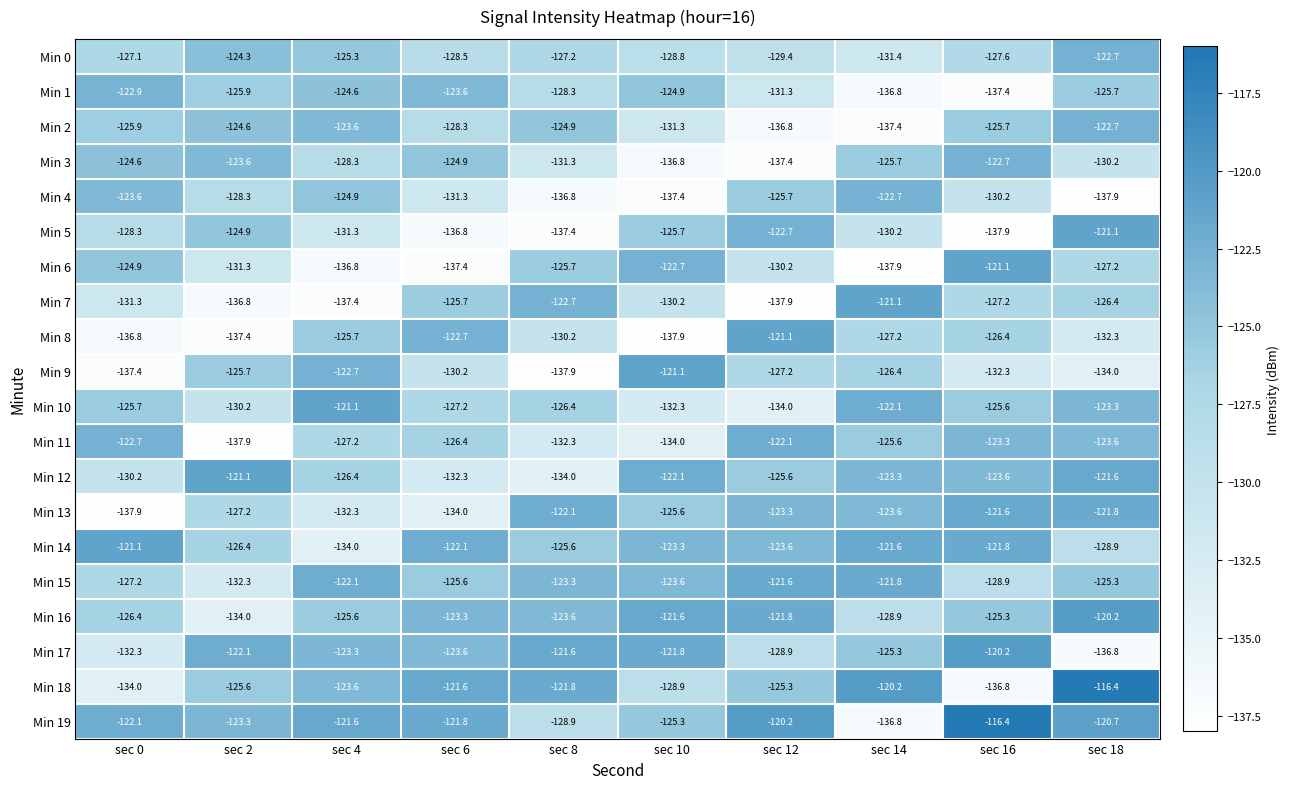

At which label is Min 4 closest to -130?

sec 16